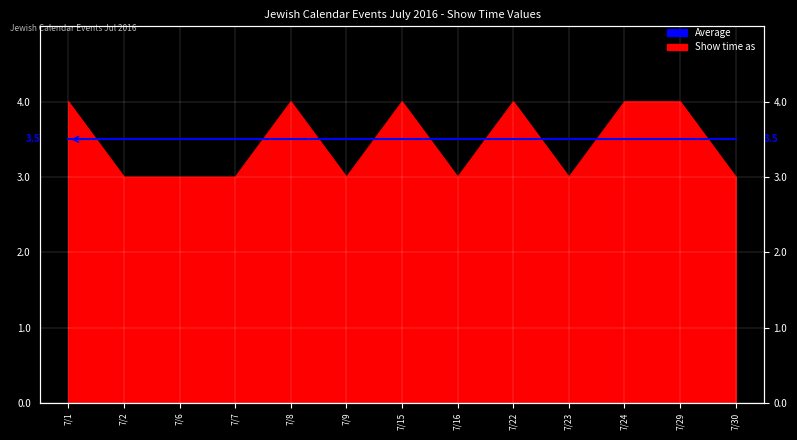

Is it true that the value at 7/15 is 4?

True